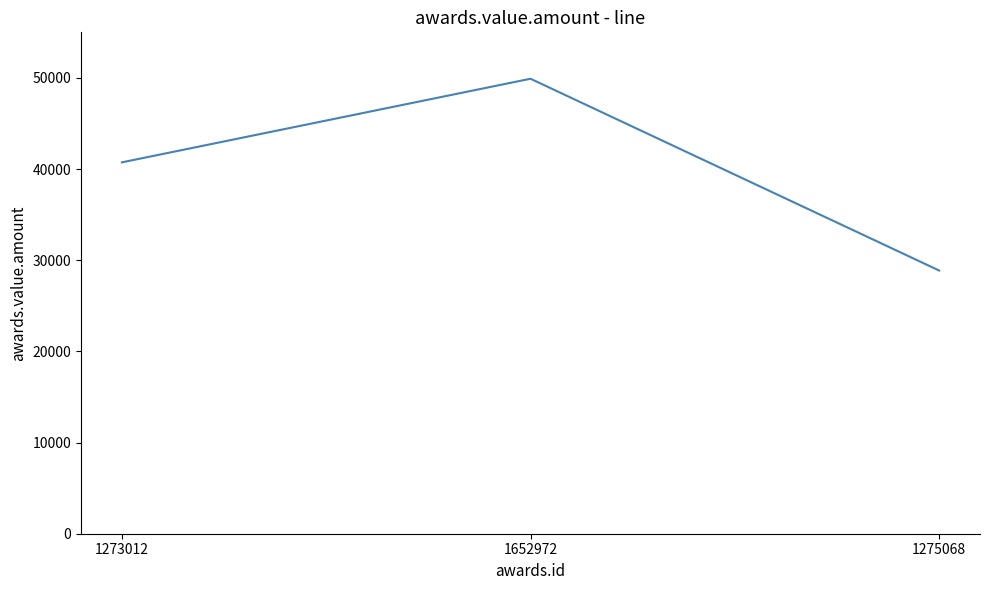

What is the sum of all values?

119518.1